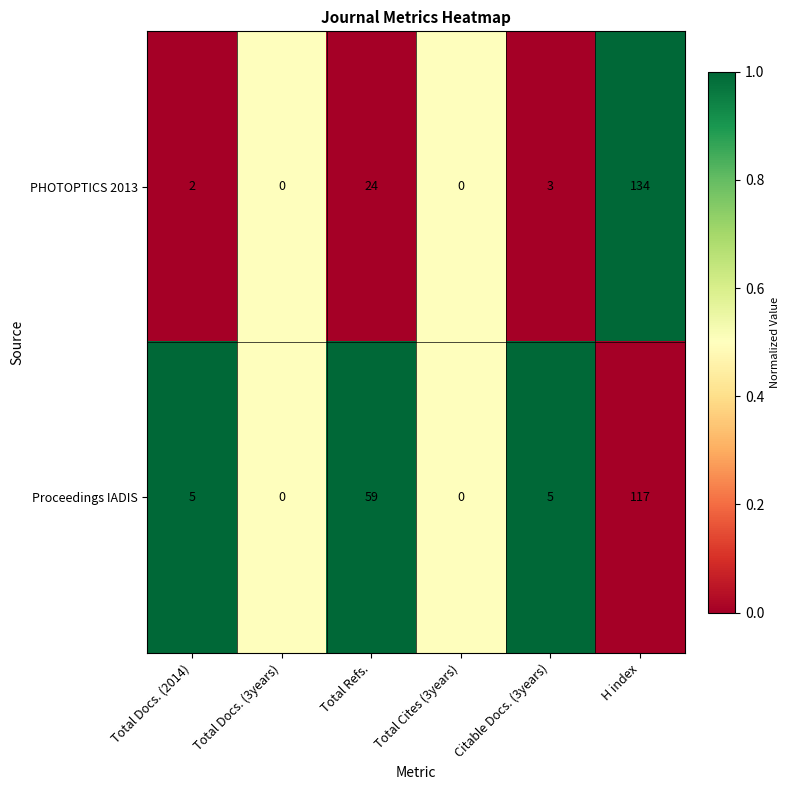

Is the value of Proceedings IADIS at Total Docs. (3years) greater than the value of PHOTOPTICS 2013 at Total Docs. (2014)?

No